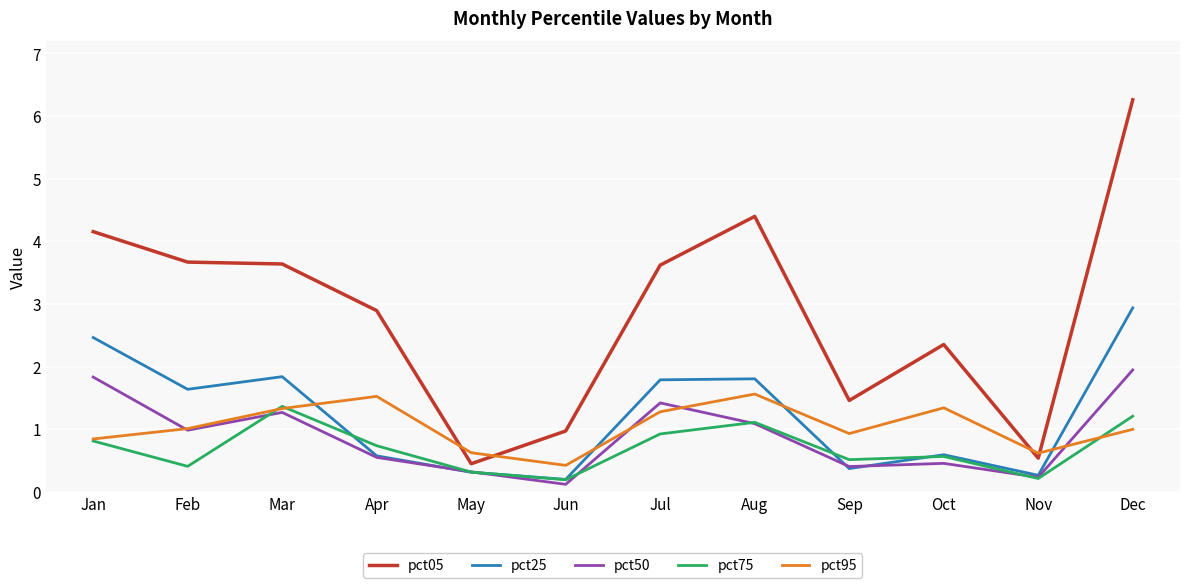

True or false: pct25 and pct05 intersect in this chart.

False